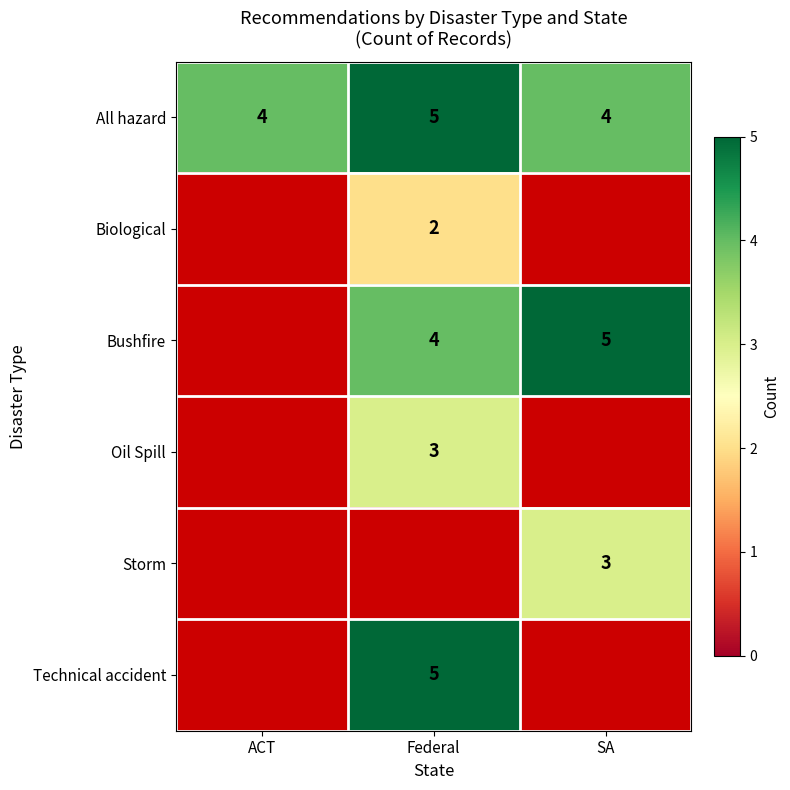

Count the number of data series in this chart.

6